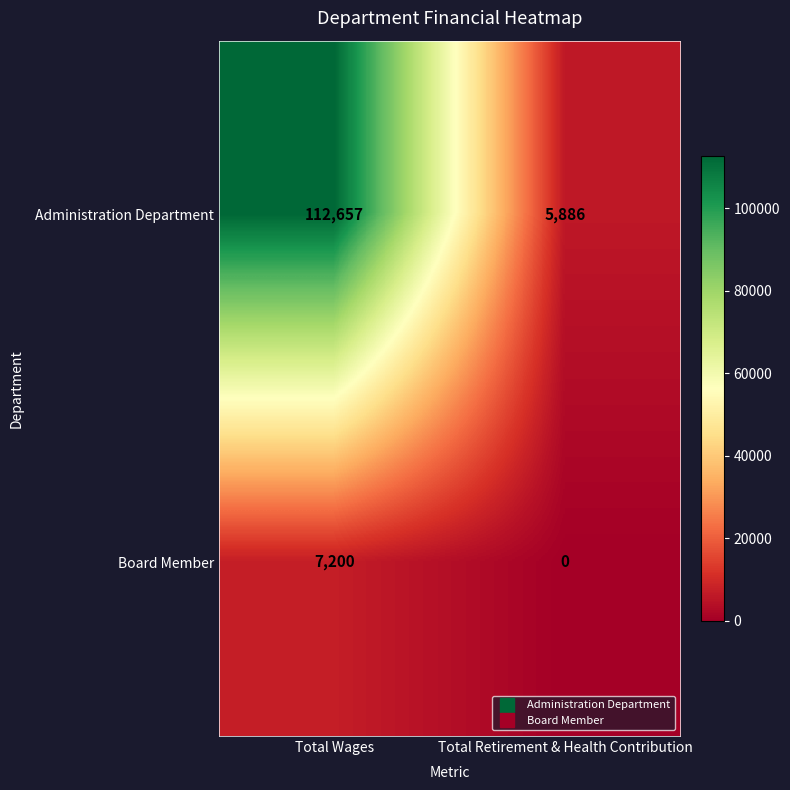

Rank the series by their maximum value, from highest to lowest.

Administration Department, Board Member